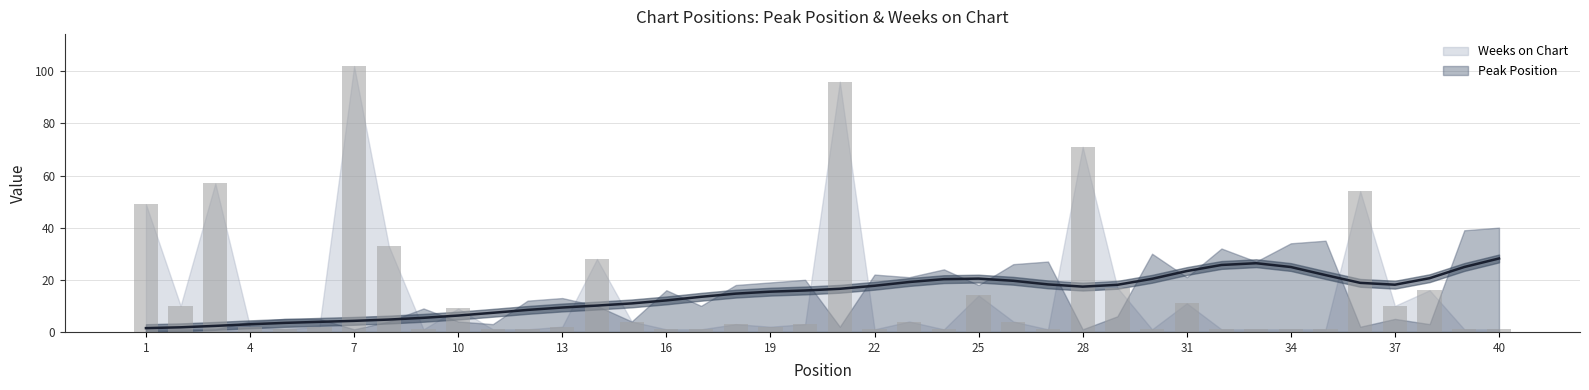

Reading left to right, what are all the values shown in this chart?

1=49	2=10	3=57	4=2	5=1	6=2	7=102	8=33	9=1	10=9	11=1	12=1	13=2	14=28	15=4	16=1	17=1	18=3	19=2	20=3	21=96	22=1	23=4	24=1	25=14	26=4	27=1	28=71	29=17	30=1	31=11	32=1	33=1	34=1	35=1	36=54	37=10	38=16	39=1	40=1